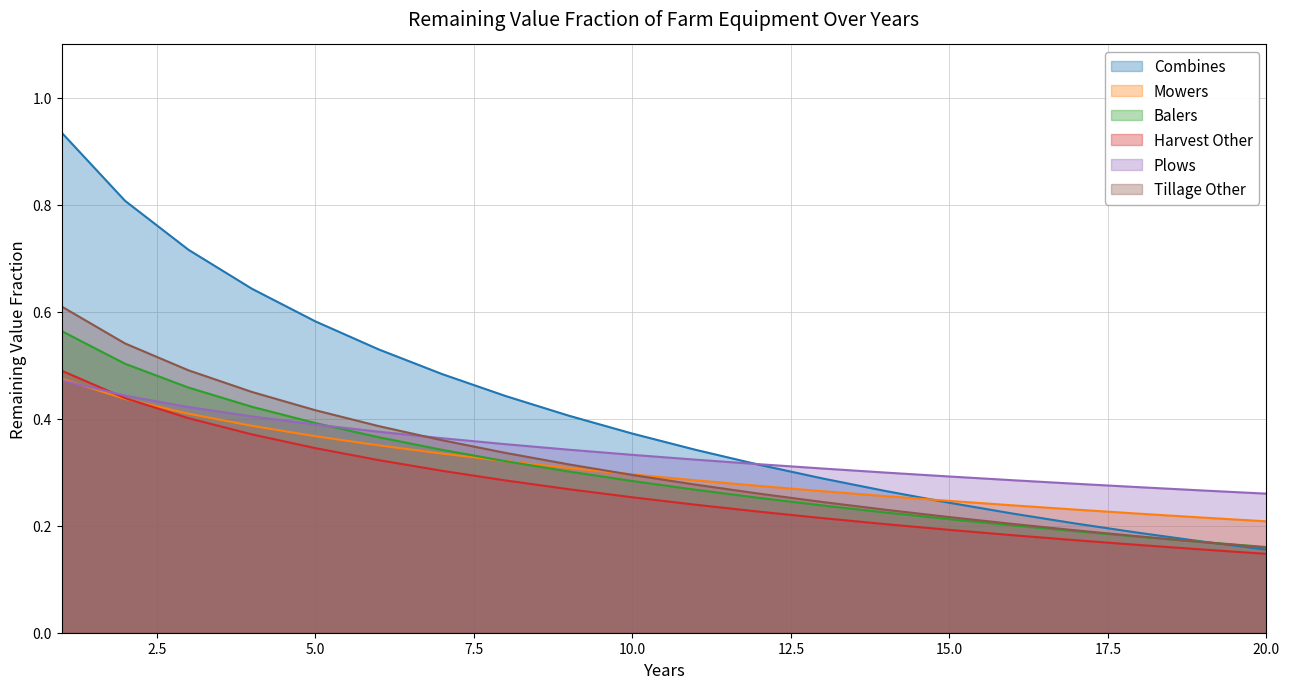

What is the approximate value of Harvest Other at 5?

0.3